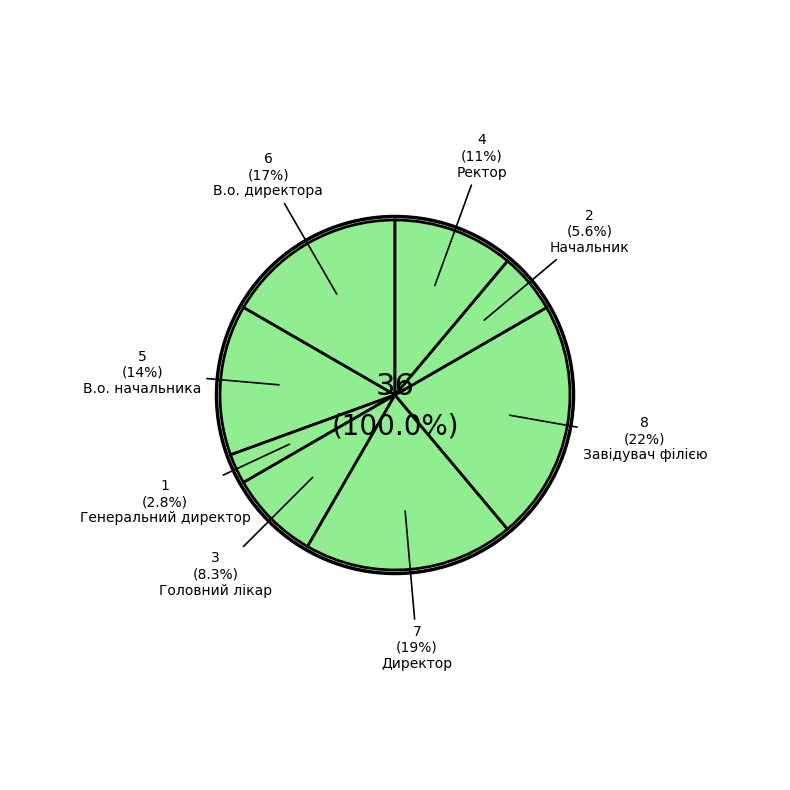

Which slice is the smallest?

Генеральний директор